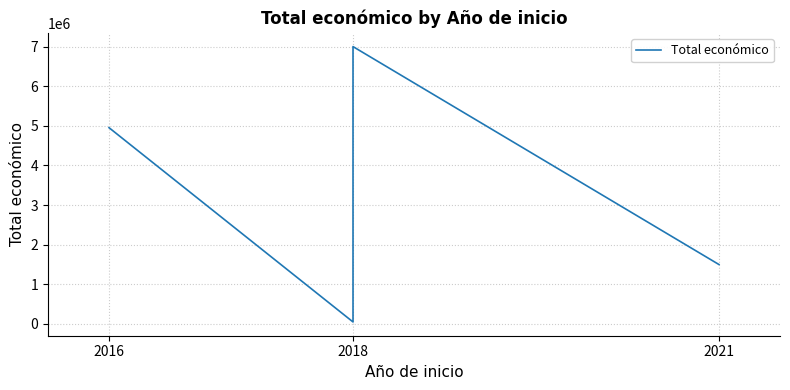

Does the chart display data point markers on the line(s)?

No